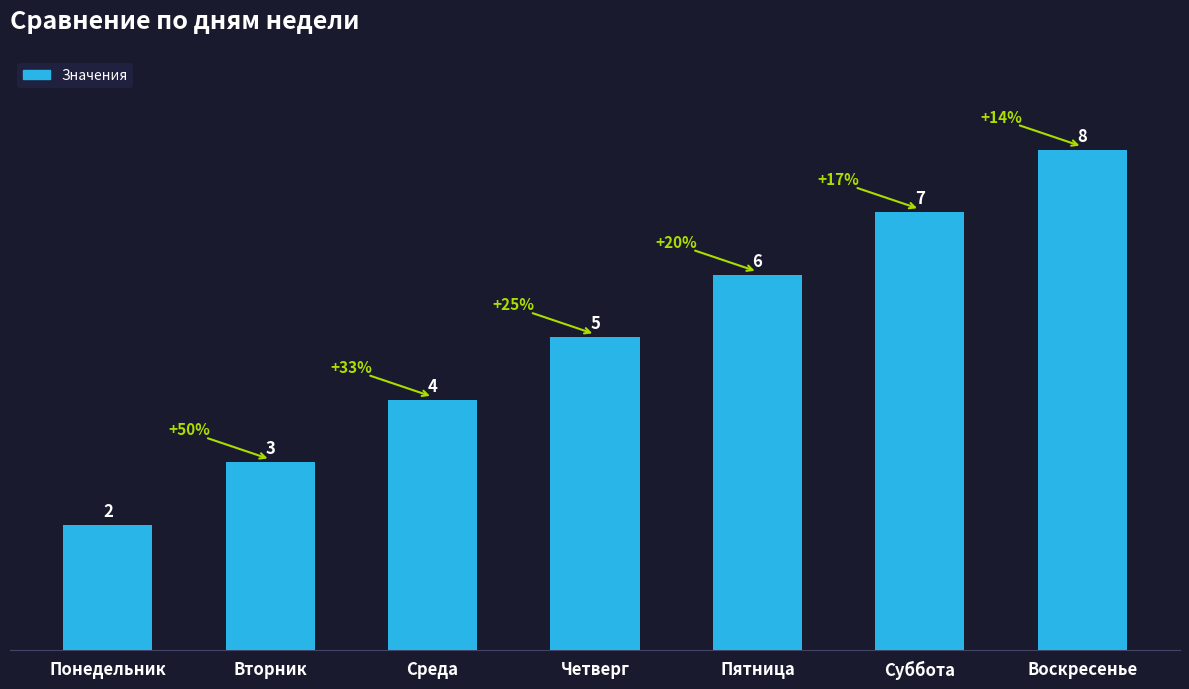

What position from the left is Воскресенье?

7